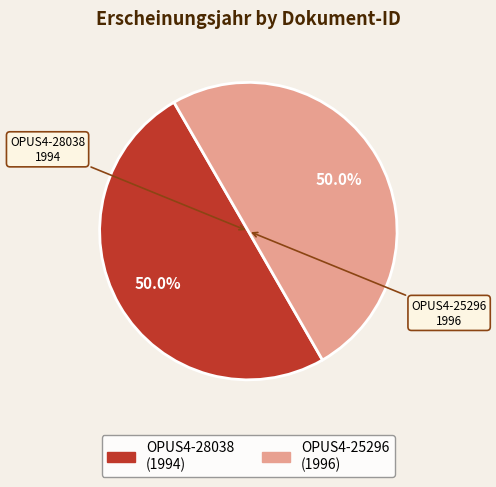

What percentage is the OPUS4-25296 slice, to the nearest percent?

50%